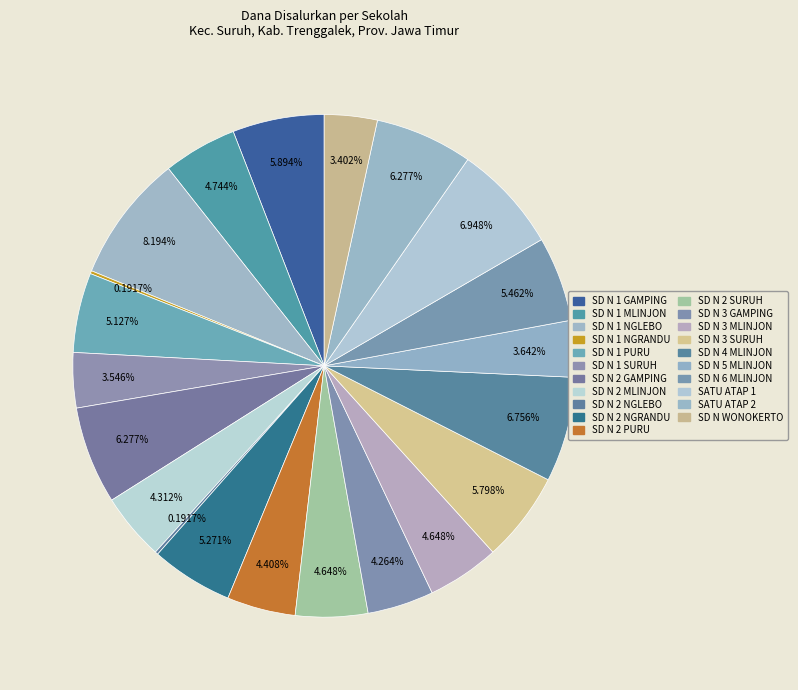

What is the smallest slice in the pie chart?

SD NEGERI 1 NGRANDU